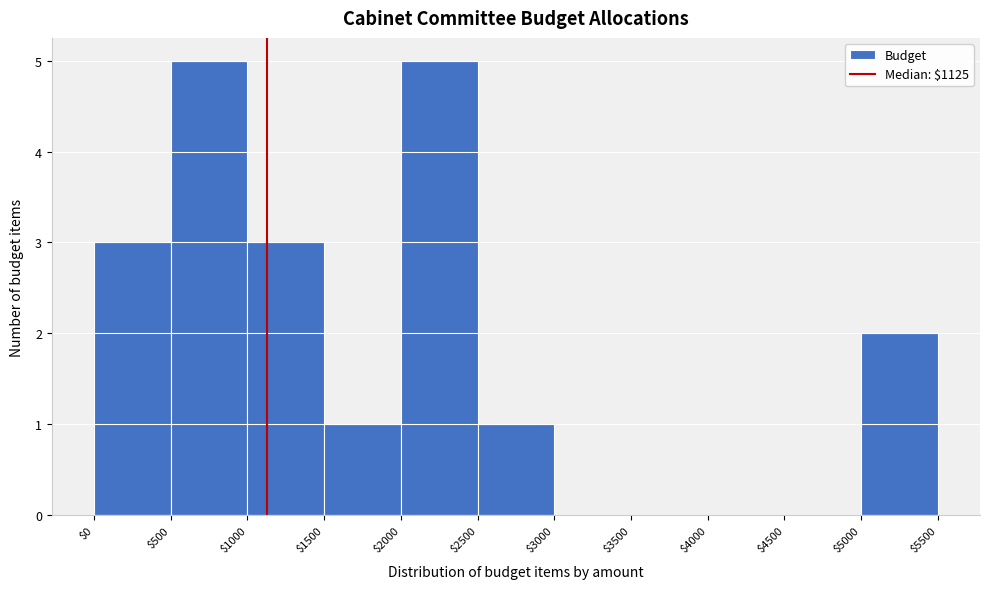

What is the height of the bar covering $500 to $1000 on the x-axis? The values are not printed on the chart, so give them approximately, as read against the axis.

5